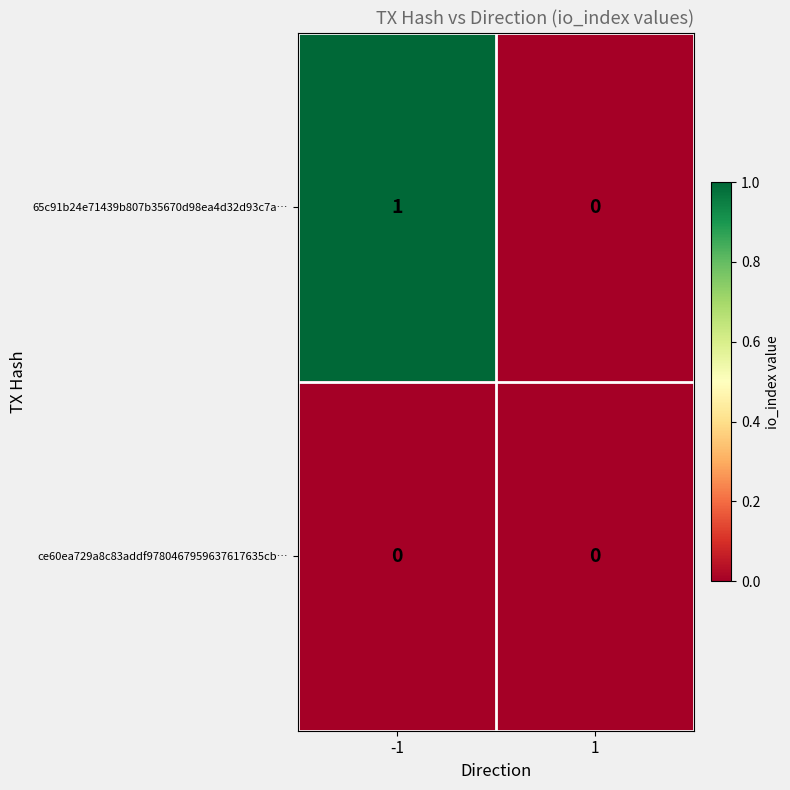

Reading left to right, what are all the values shown in this chart?

65c91b24e71439b807b35670d98ea4d32d93c7a…: 1	0
ce60ea729a8c83addf9780467959637617635cb…: 0	0